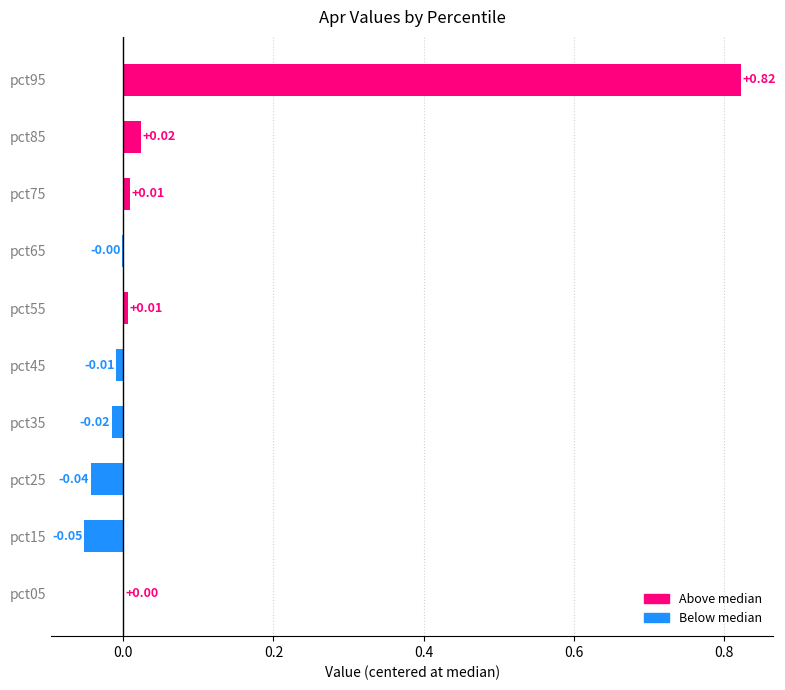

Between pct95 and pct15, which is larger?

pct95